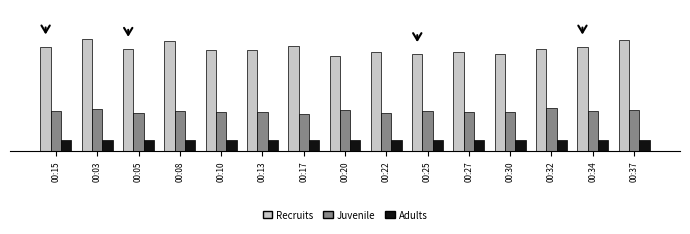

Are the bars grouped side by side (vs. stacked)?

Yes